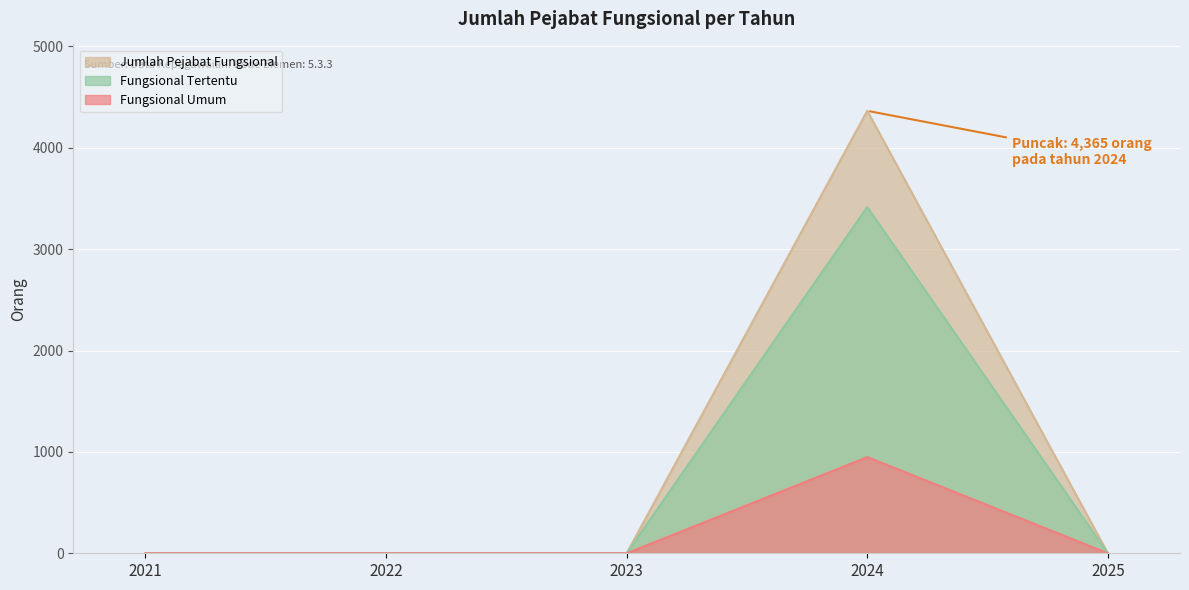

True or false: Fungsional Umum and Jumlah Pejabat Fungsional intersect in this chart.

False